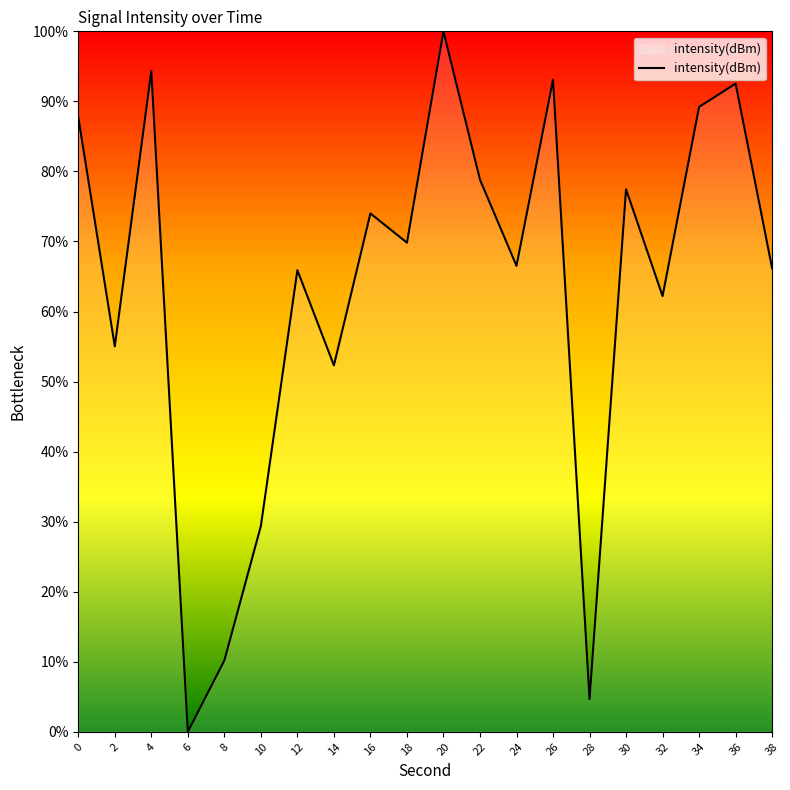

How many interior local valleys (lower than both neighbors) does the data have?

7